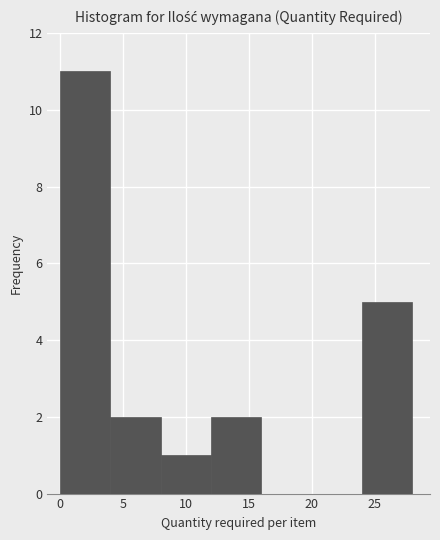

Over which range of the x-axis is the bar tallest?

0 to 4